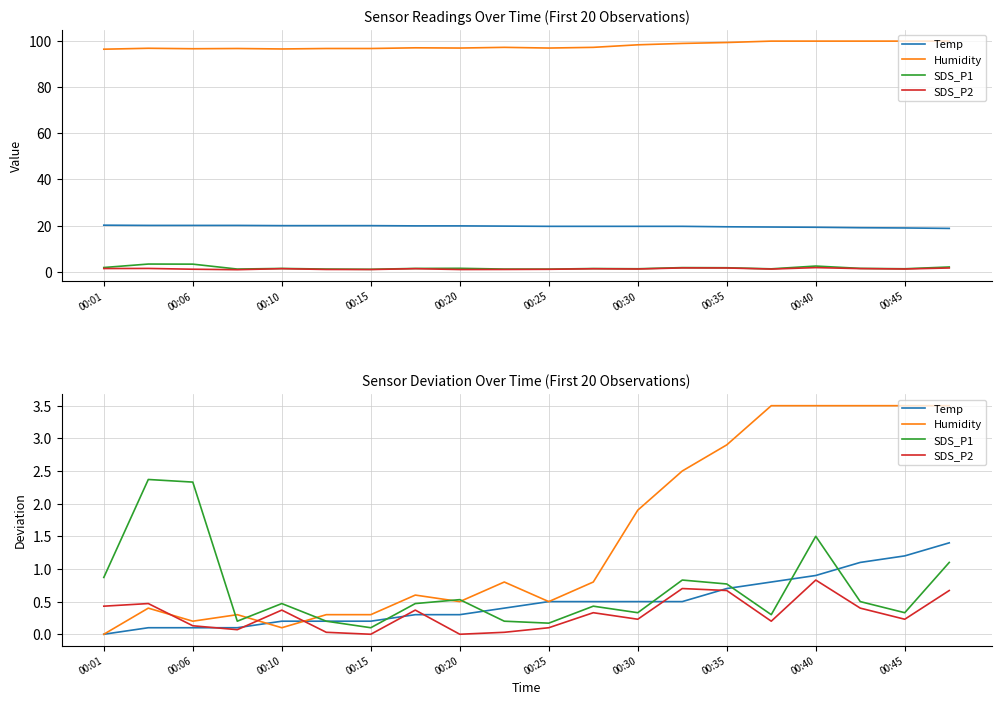

Does the chart have visible grid lines?

Yes